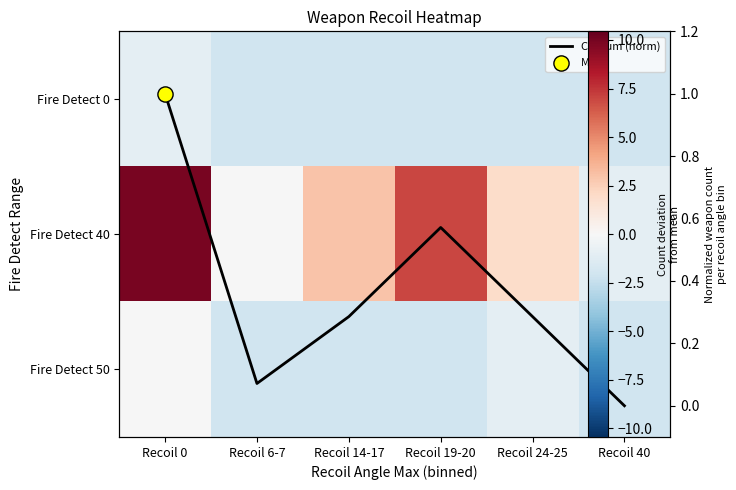

Rank the categories by Fire Detect 40 value from highest to lowest.

Recoil 0, Recoil 19-20, Recoil 14-17, Recoil 24-25, Recoil 6-7, Recoil 40